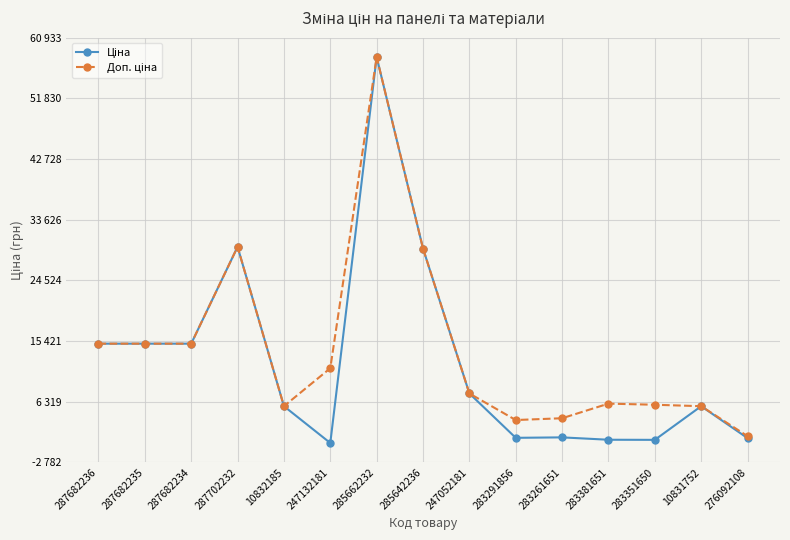

True or false: Ціна and Доп. ціна cross at least once.

False